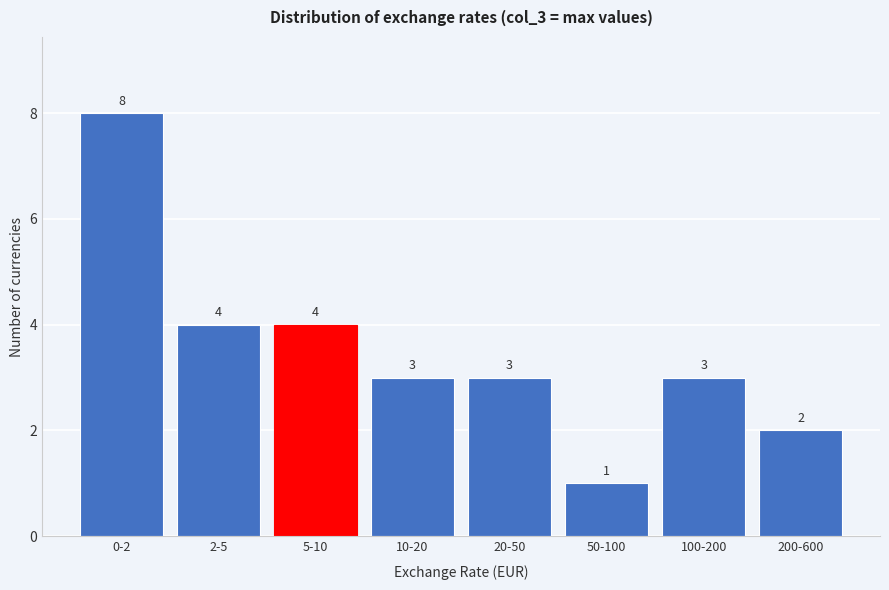

Reading left to right, extract all data points from this chart.

0-2=8	2-5=4	5-10=4	10-20=3	20-50=3	50-100=1	100-200=3	200-600=2